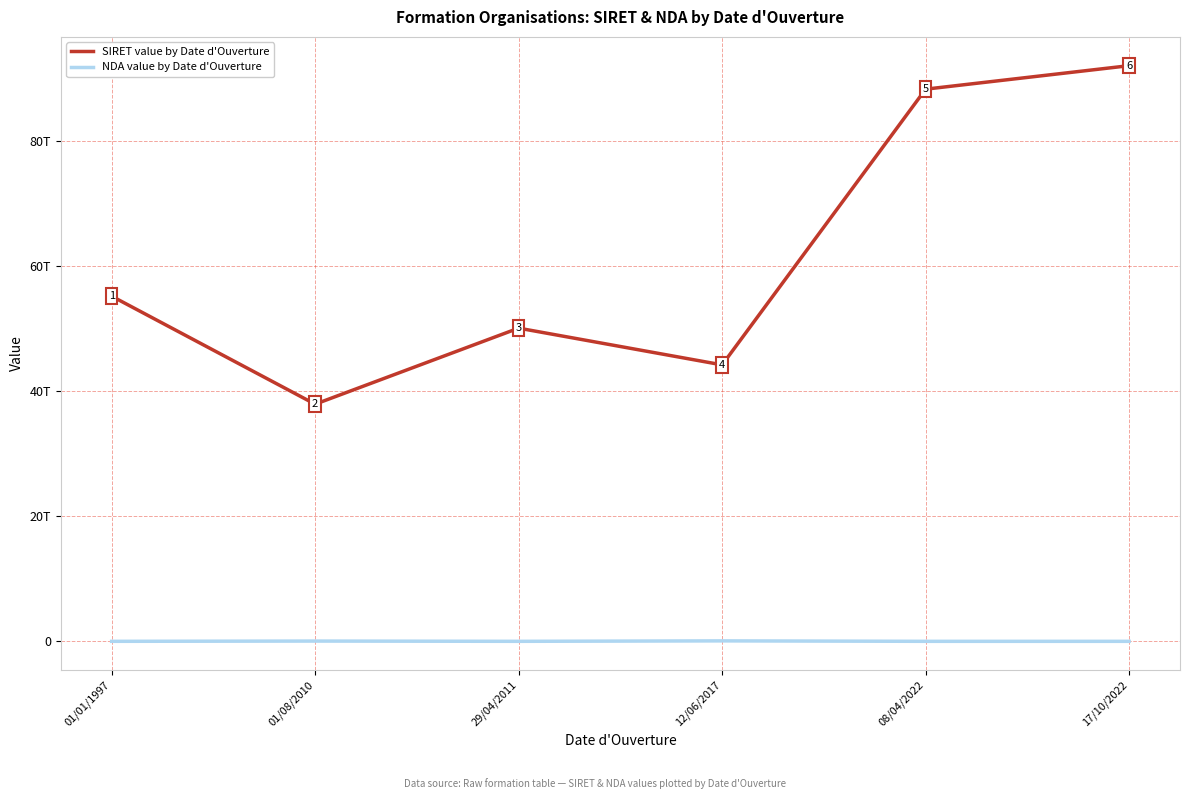

What are all the series names shown in the legend?

SIRET value by Date d'Ouverture, NDA value by Date d'Ouverture